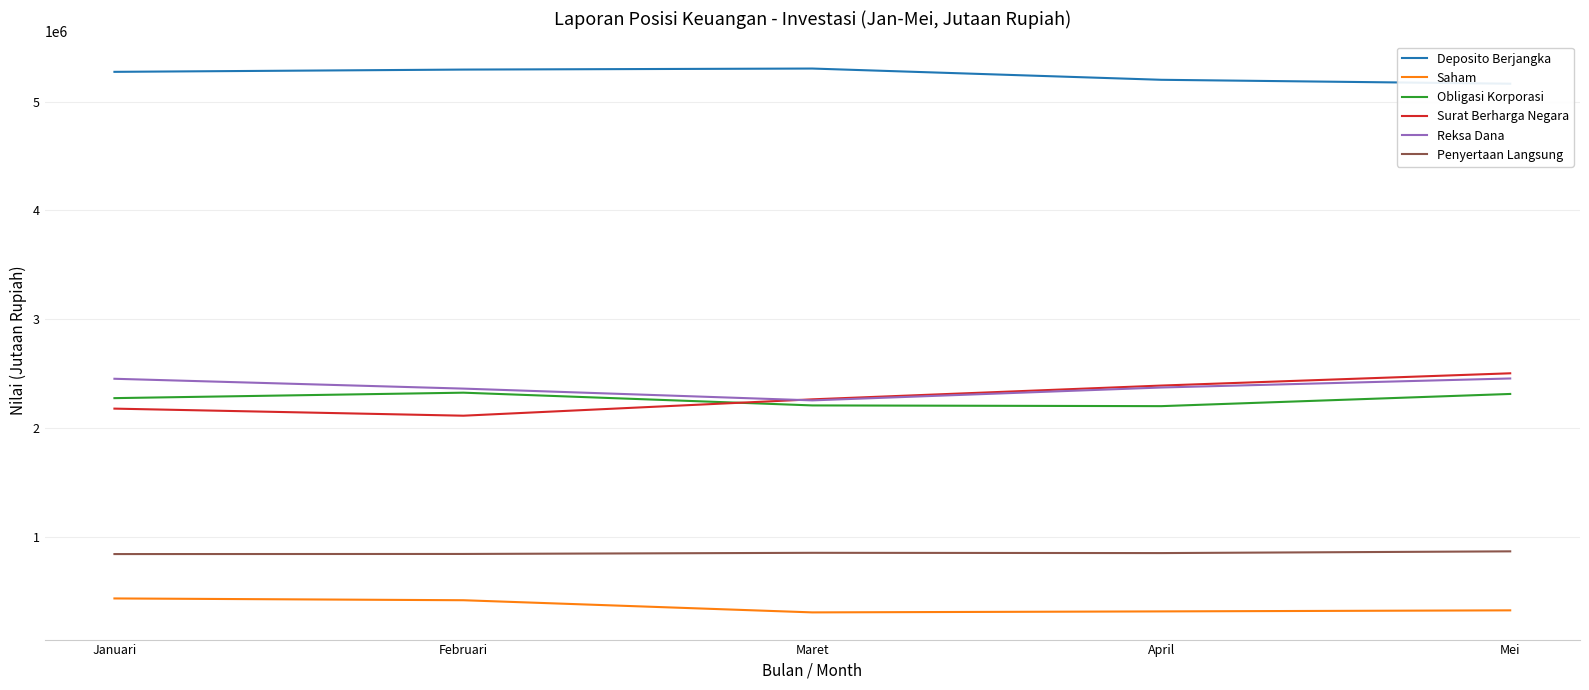

Where is Surat Berharga Negara nearest to the value 2308715?

Maret